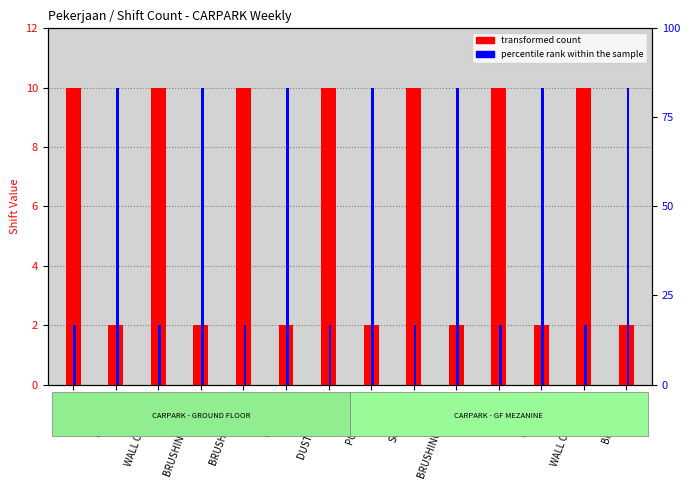

How many values in the percentile rank within the sample series are below 10?

7